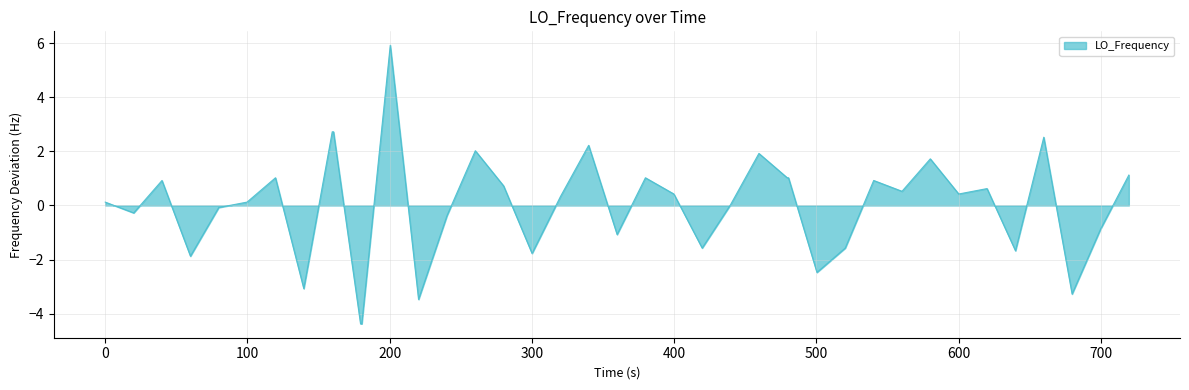

What is the greatest value displayed?

5.9